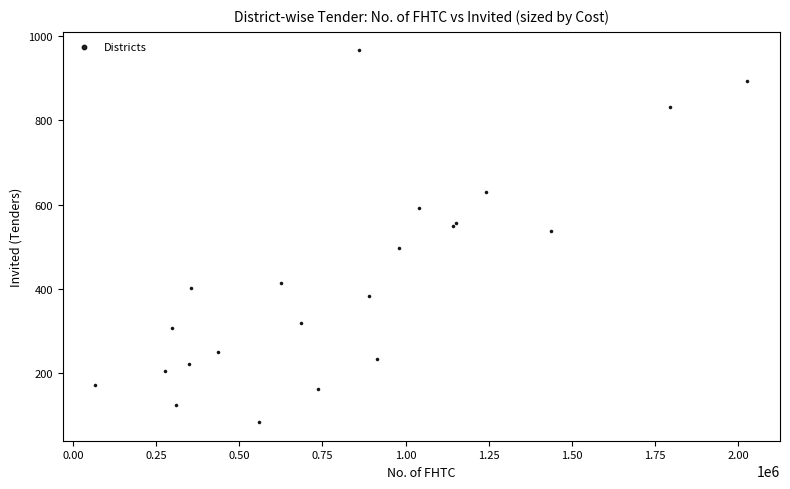

What Y value in the scatter plot is closest to 525?

537